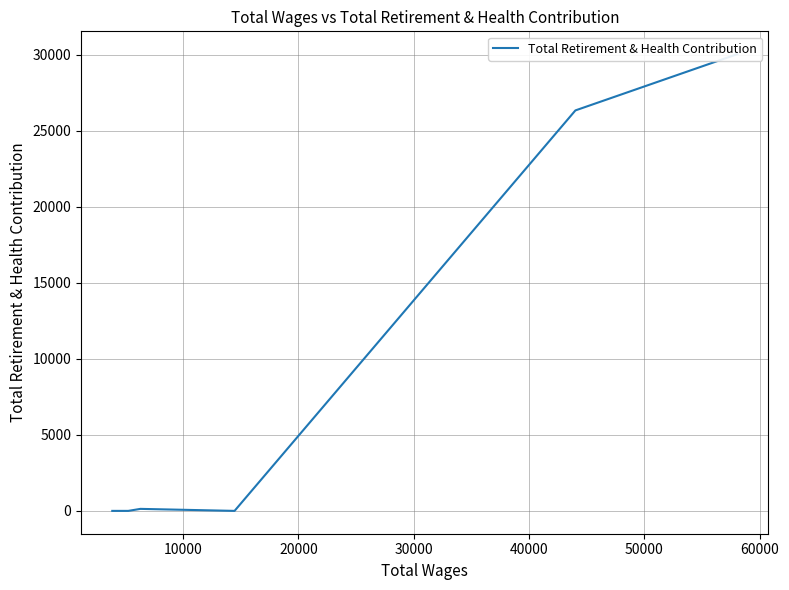

True or false: there are more than 0 points higher than both neighbors.

True